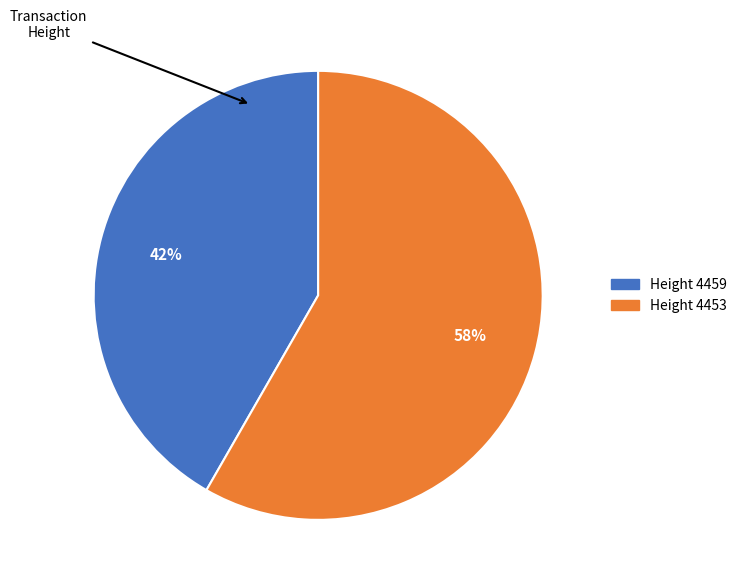

Is there any slice that represents more than half of the pie?

Yes